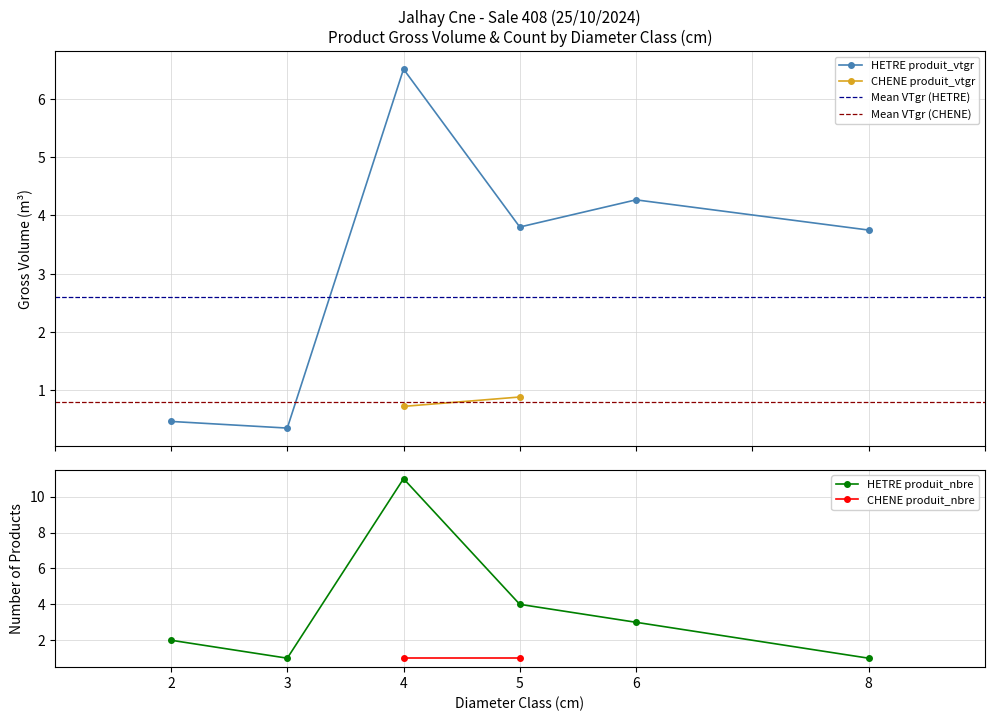

Where does the produit_nbre series first go above 2?

cm=4 (HETRE)